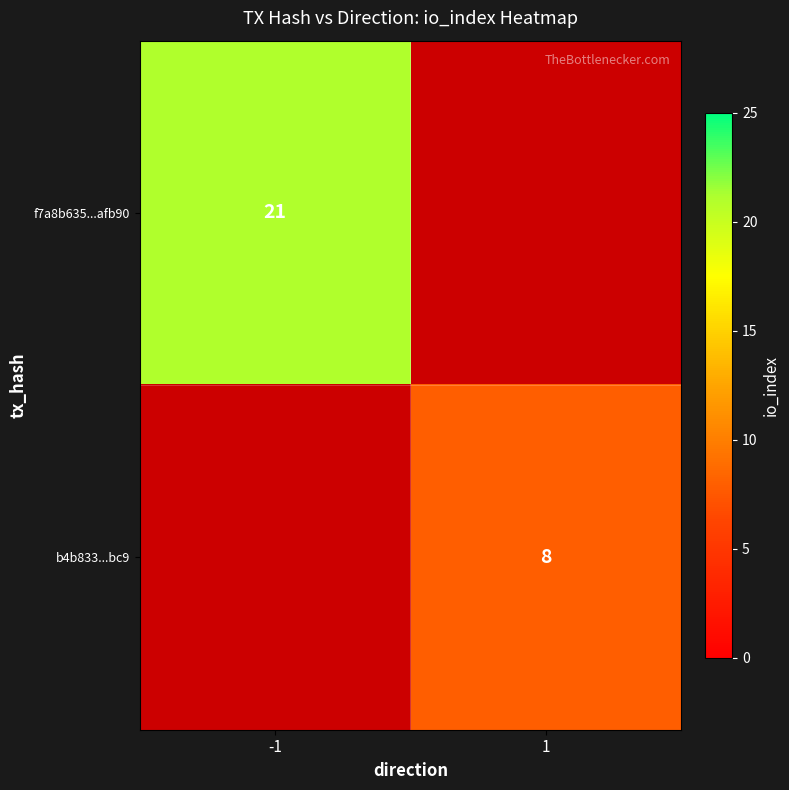

The value of b4b833...bc9 at 1 is 8. True or false?

True